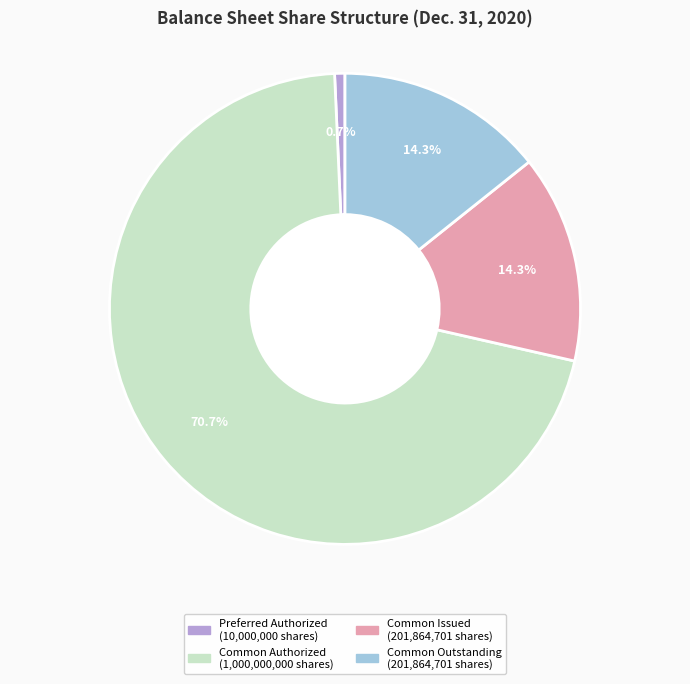

Does any single category account for the majority?

Yes